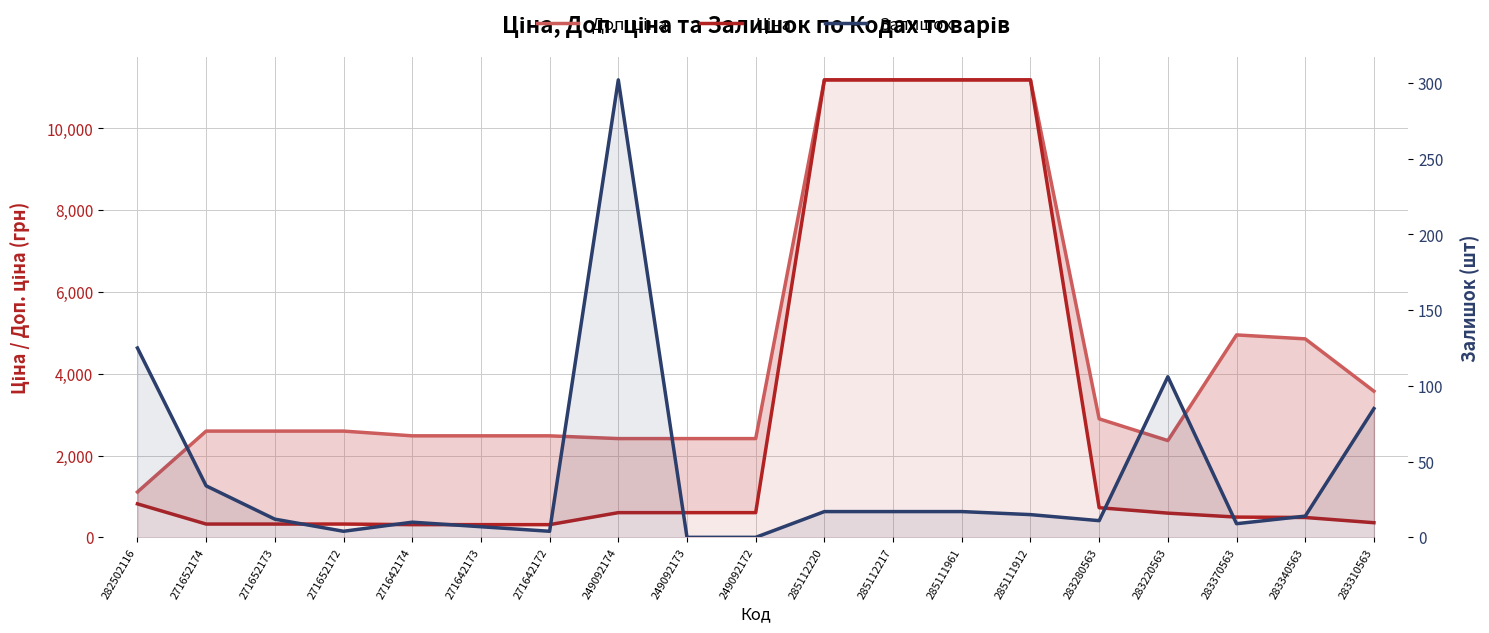

What is the total value across all series at 285111912?

22391.3